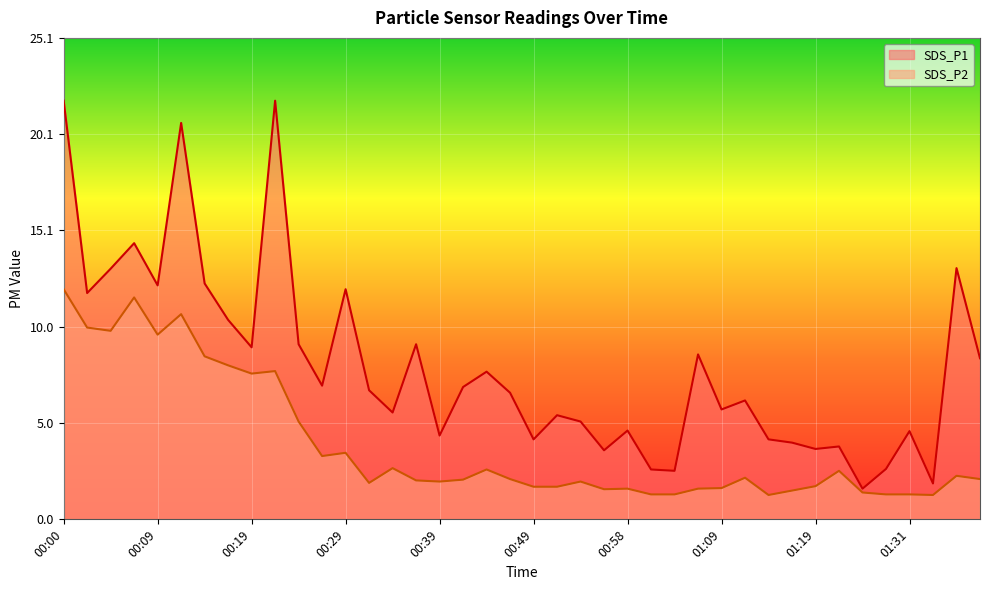

Where is SDS_P2 nearest to the value 6?

00:24